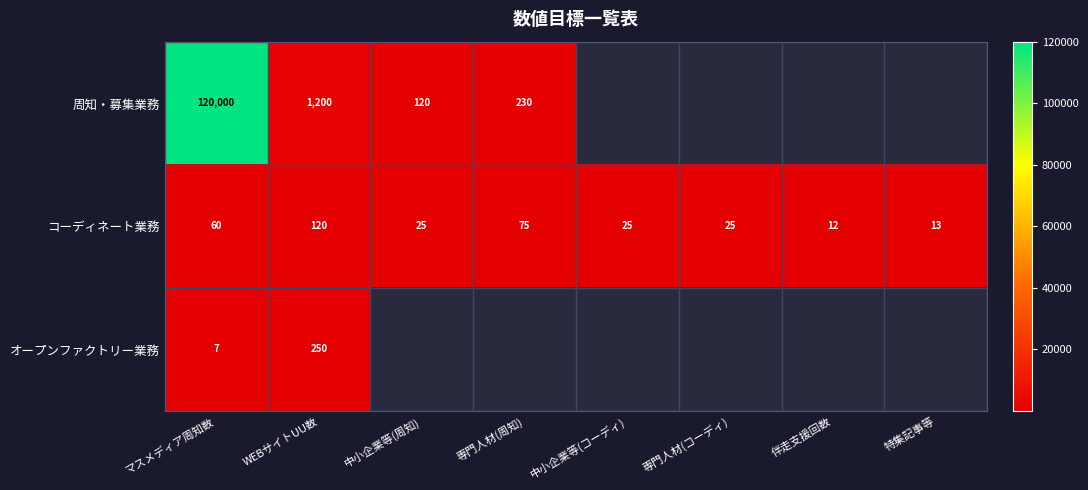

At WEBサイトUU数, list the series in order from largest to smallest.

周知・募集業務, オープンファクトリー業務, コーディネート業務